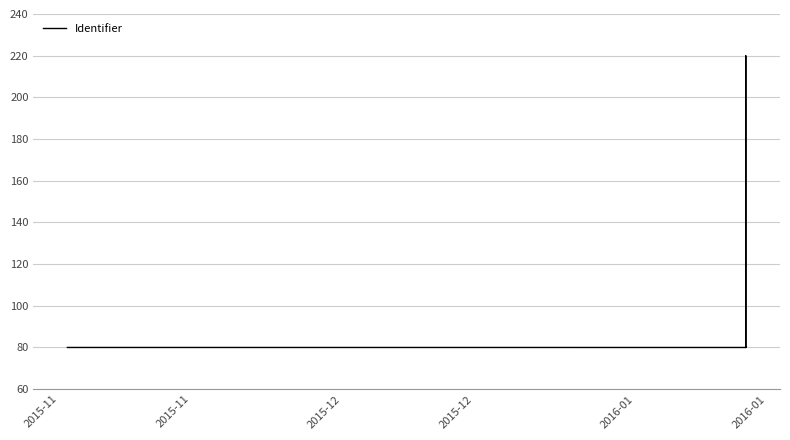

The value at 2016-01 is 105.5. True or false?

False